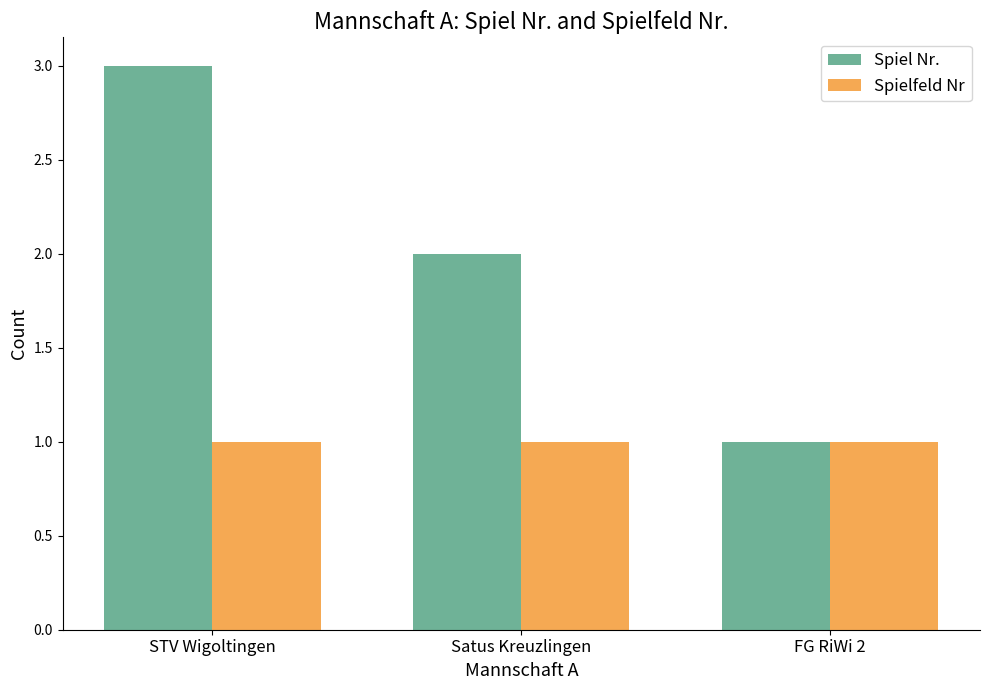

The value of Spielfeld Nr at STV Wigoltingen is 0. True or false?

False